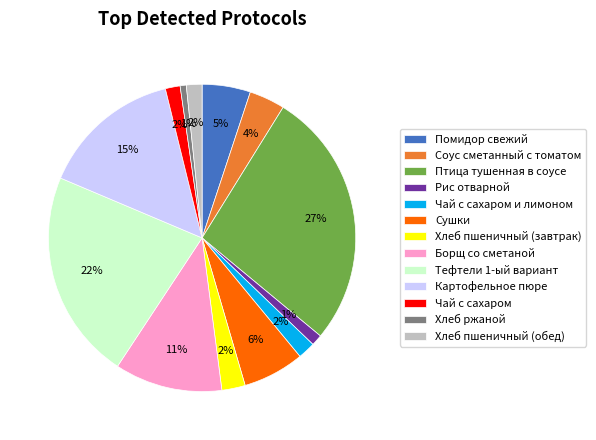

What is the largest slice in the pie chart?

Птица тушенная в соусе